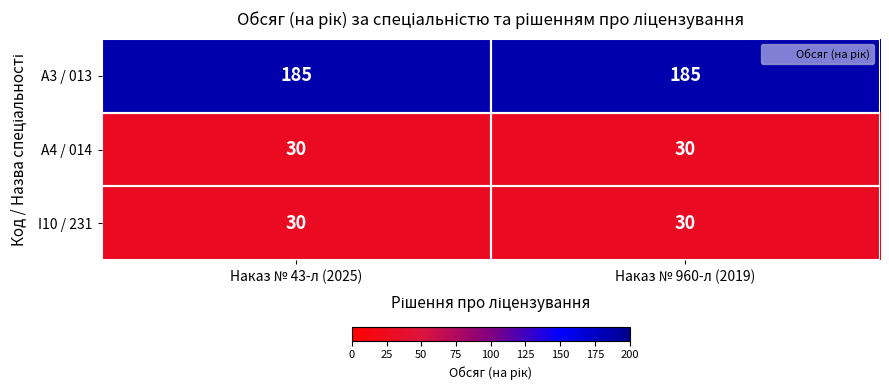

What is the highest value of the A3 / 013 series?

185